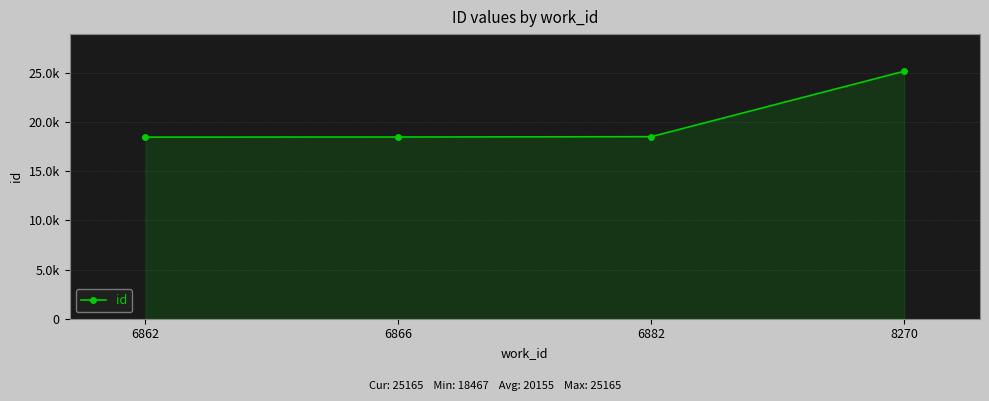

Reading left to right, extract all data points from this chart.

6862=18467	6866=18477	6882=18512	8270=25165